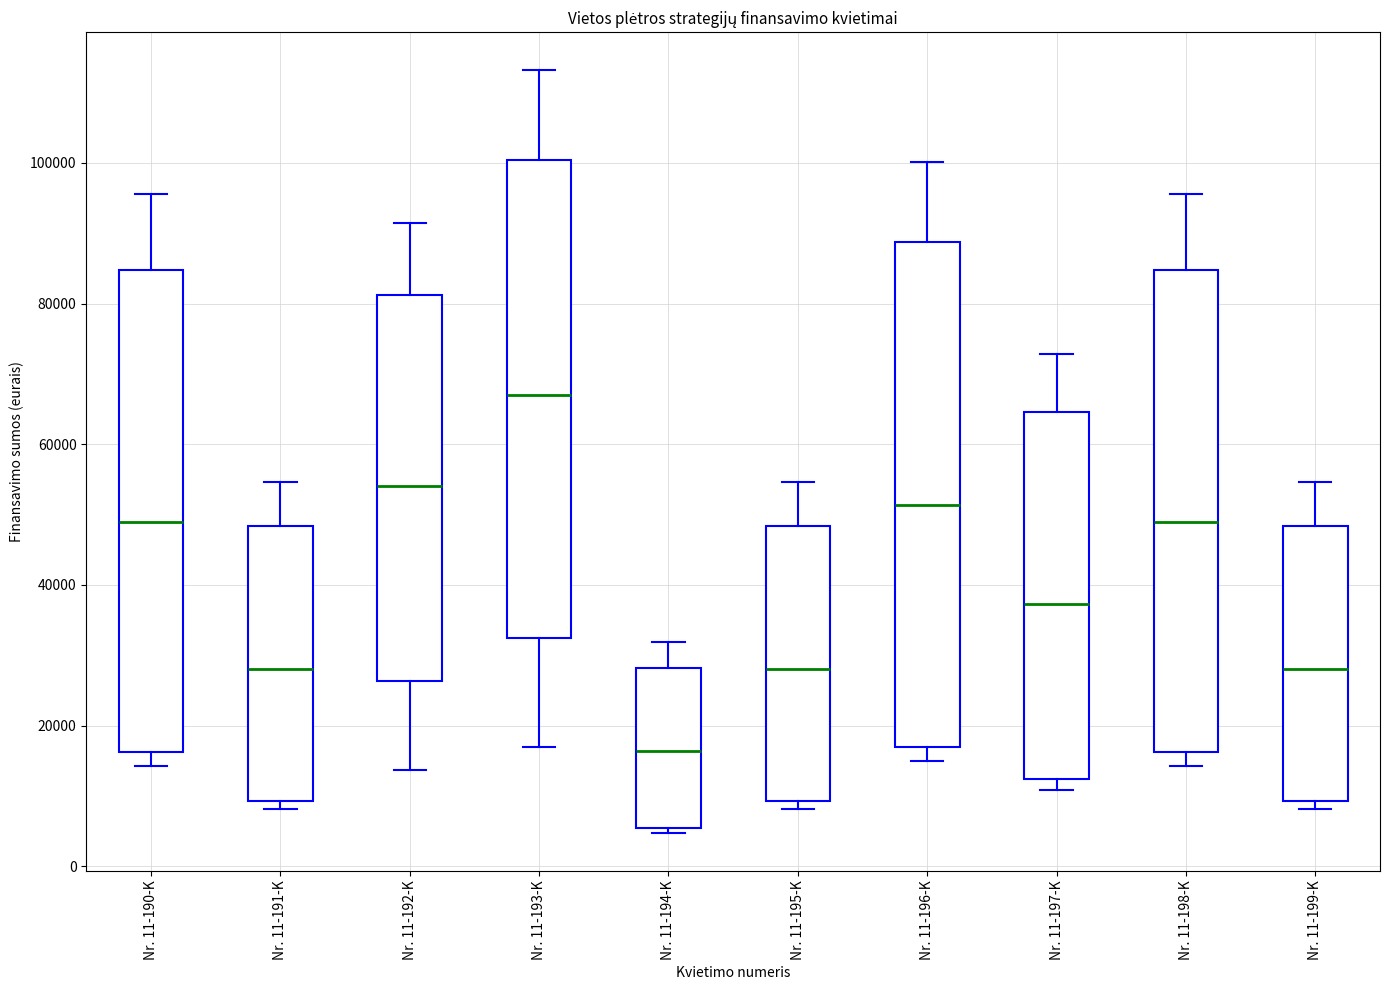

Reading left to right, transcribe this box plot: for each box, give where its median line is, the range the box spans, and where its two whiskers end, as read against the y-axis. The values are not printed on the chart, so give them approximately, as read against the axis.

Nr. 11-190-K: median 50000, box 16000 to 84000, whiskers 14000 to 96000
Nr. 11-191-K: median 28000, box 10000 to 48000, whiskers 8000 to 54000
Nr. 11-192-K: median 54000, box 26000 to 82000, whiskers 14000 to 92000
Nr. 11-193-K: median 66000, box 32000 to 100000, whiskers 16000 to 114000
Nr. 11-194-K: median 16000, box 6000 to 28000, whiskers 4000 to 32000
Nr. 11-195-K: median 28000, box 10000 to 48000, whiskers 8000 to 54000
Nr. 11-196-K: median 52000, box 16000 to 88000, whiskers 16000 (just below the box's lower edge) to 100000
Nr. 11-197-K: median 38000, box 12000 to 64000, whiskers 10000 to 72000
Nr. 11-198-K: median 50000, box 16000 to 84000, whiskers 14000 to 96000
Nr. 11-199-K: median 28000, box 10000 to 48000, whiskers 8000 to 54000